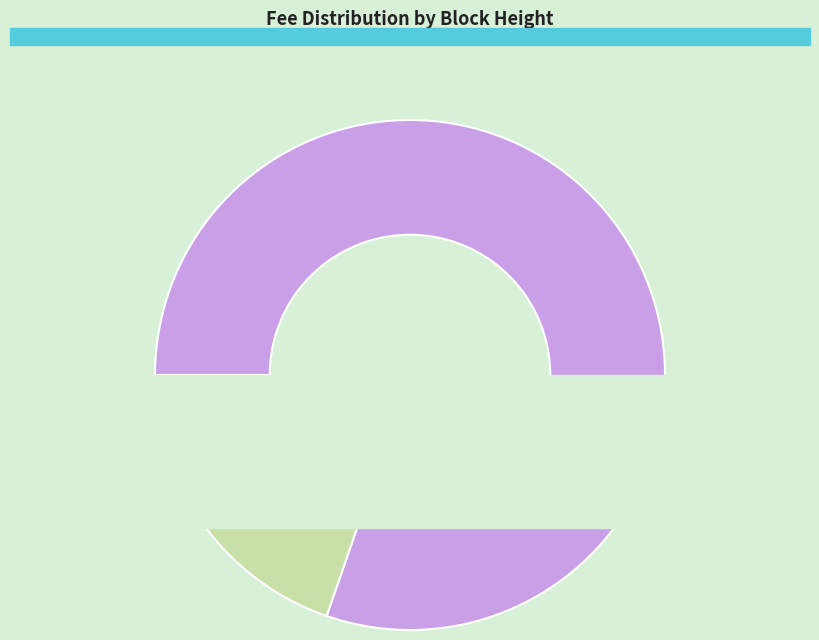

Does any single category account for the majority?

Yes